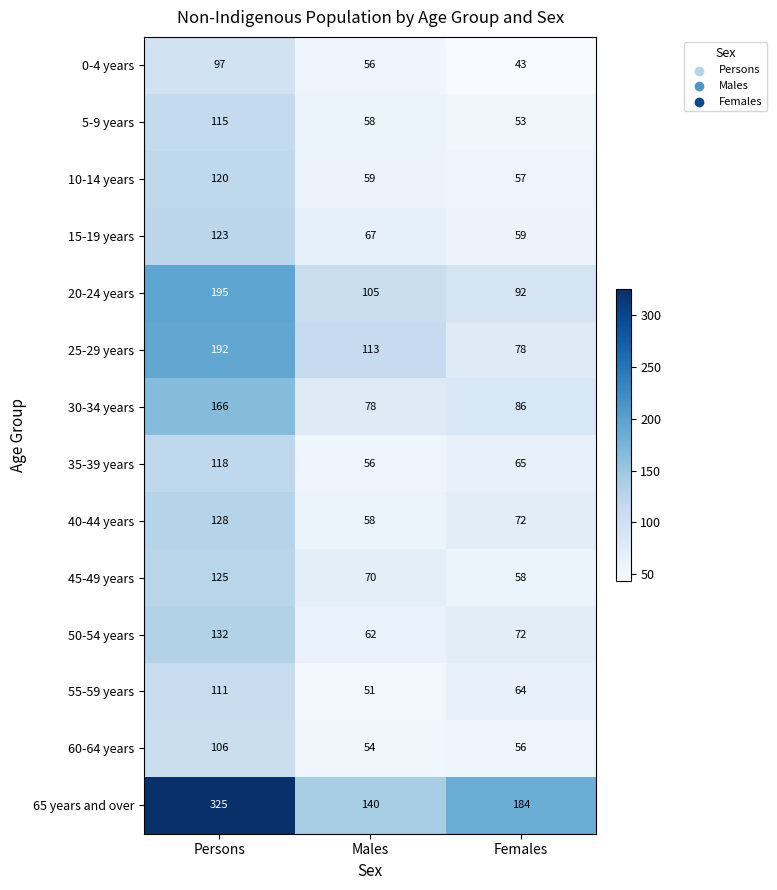

Which series changed the most between Males and Females?

65 years and over